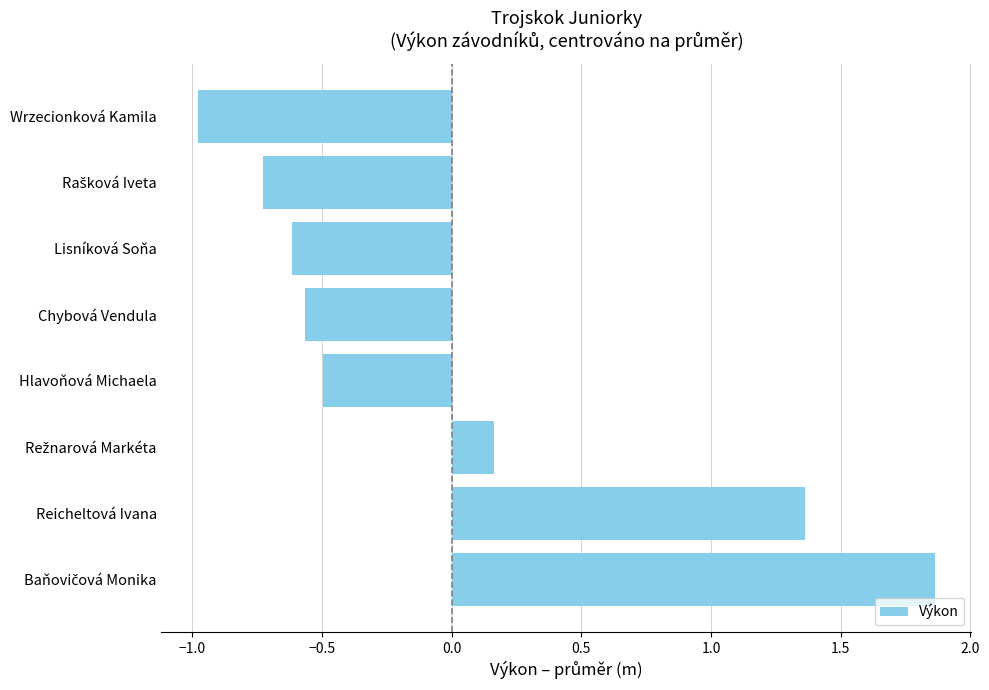

Is it true that the value at Chybová Vendula is -0.6?

True